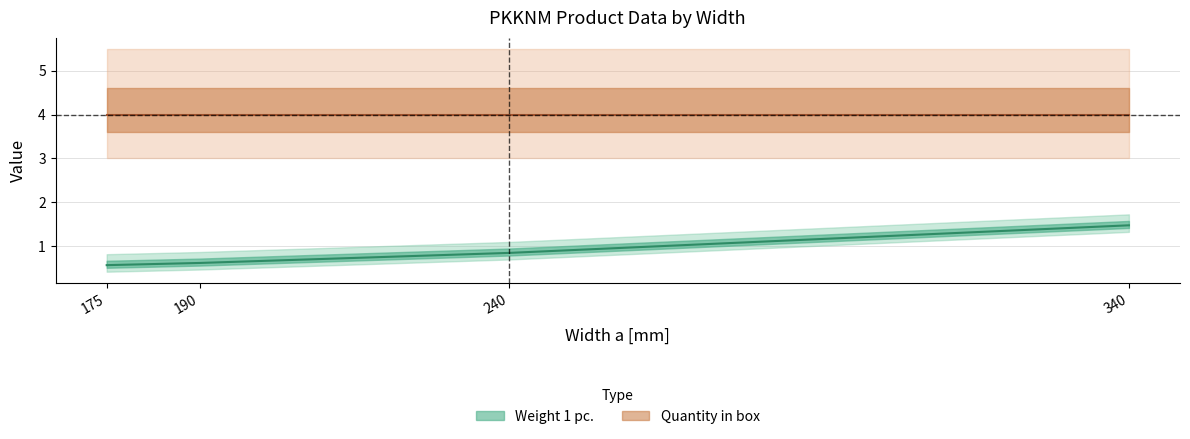

Which category has the lowest value across all series?

175